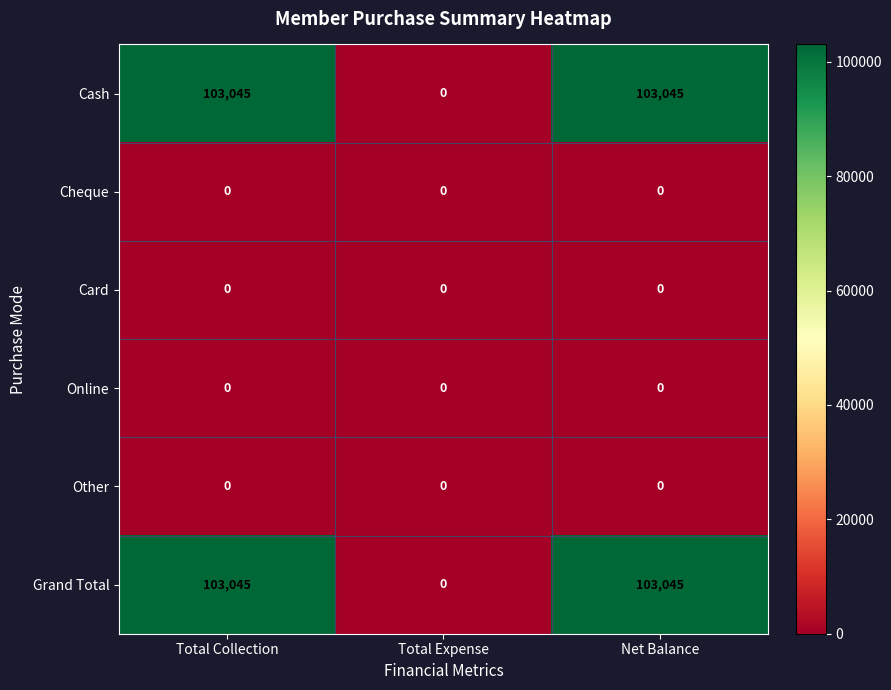

What is the total value across all series at Net Balance?

206090